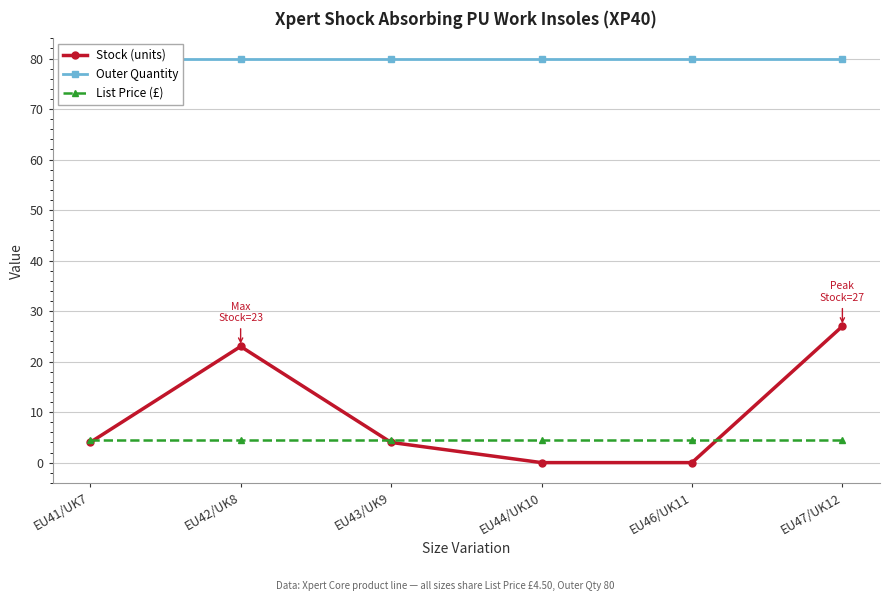

What position from the right is EU47/UK12?

1